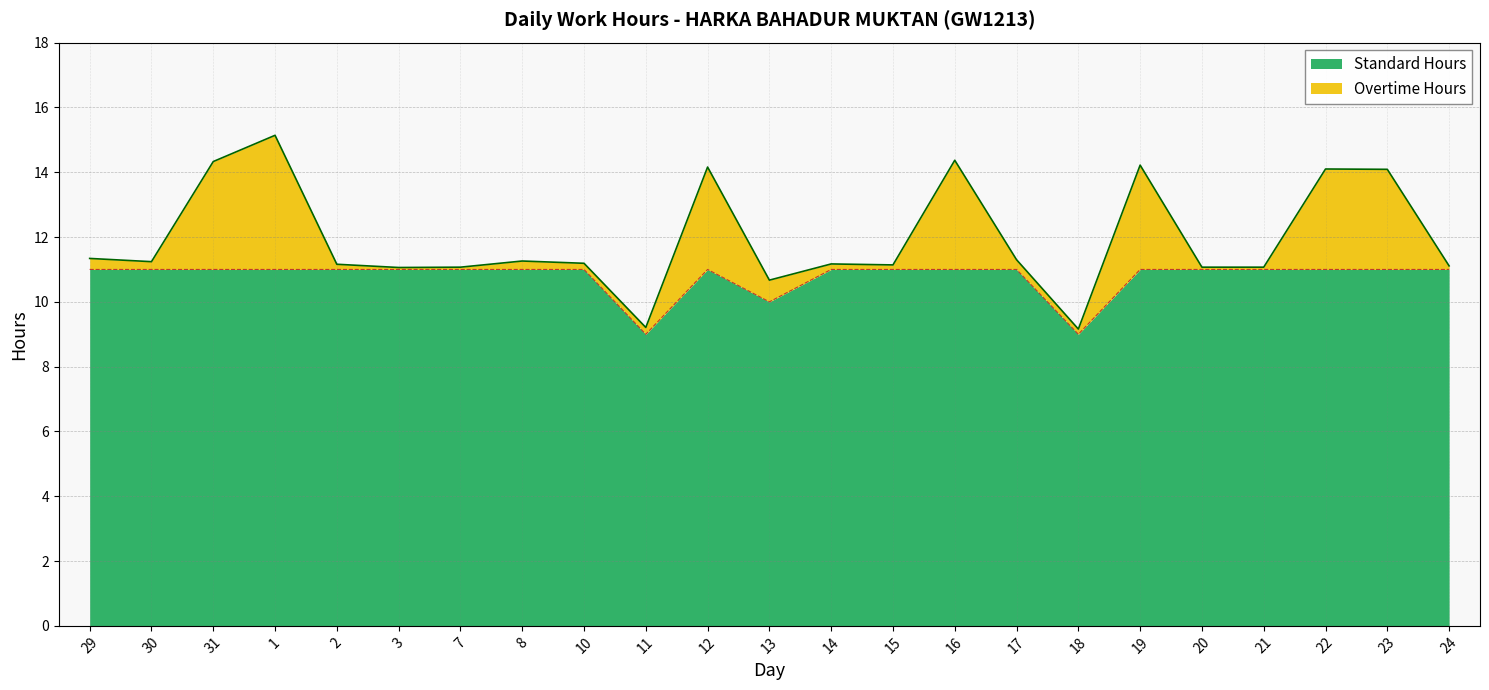

How many interior local peaks does the Standard Hours series have?

1